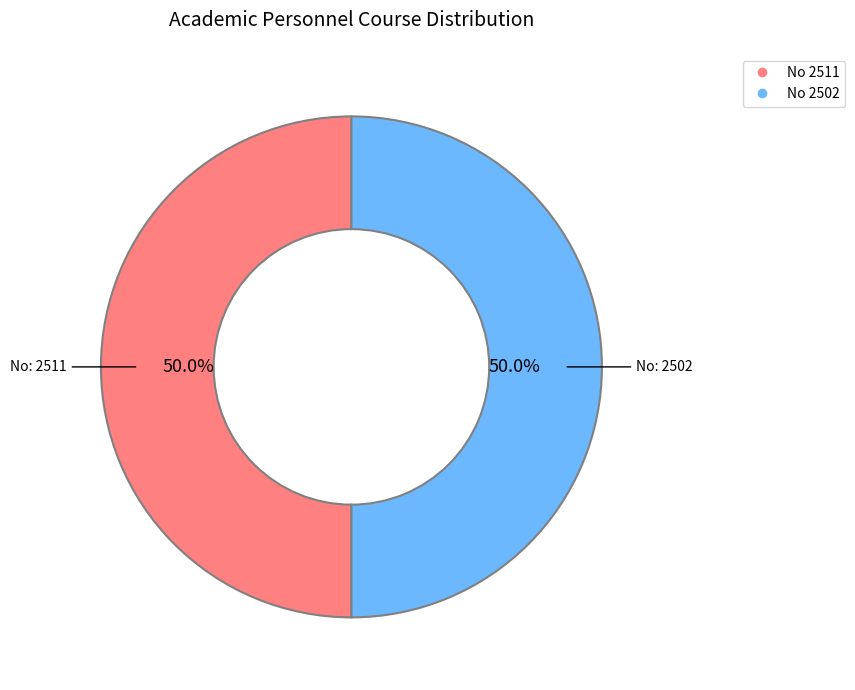

Count the number of slices in the pie.

2